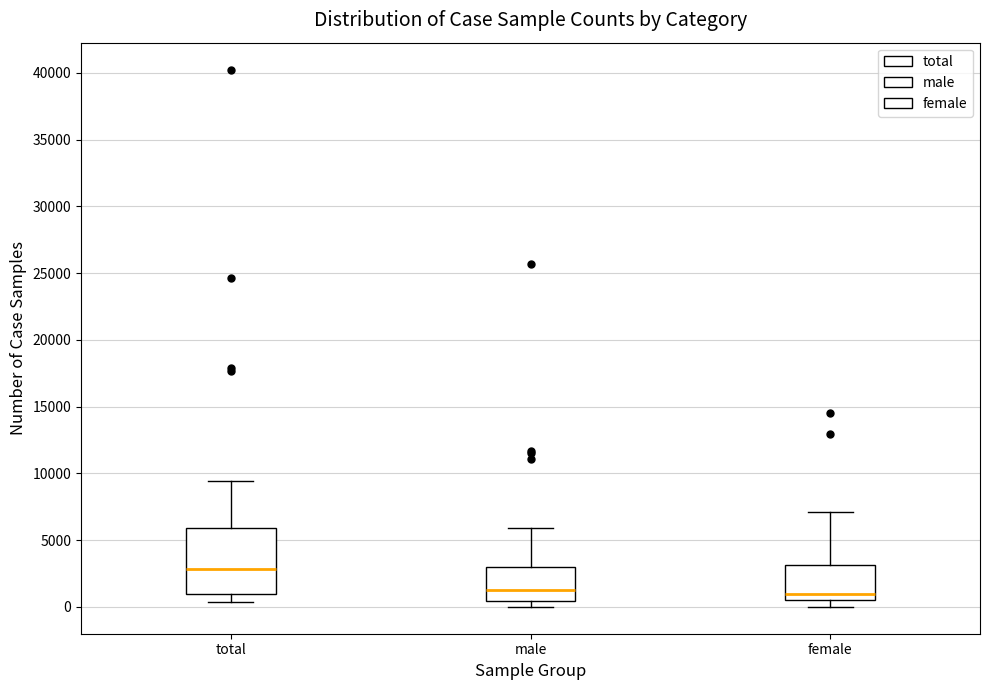

Which box has the highest median line?

total